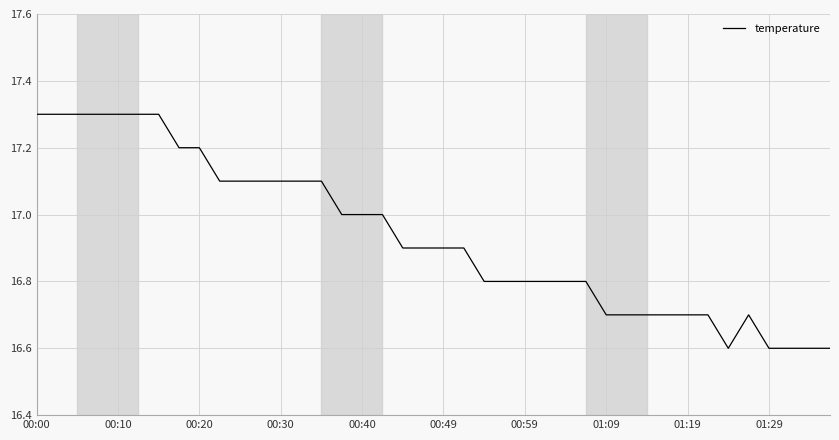

Reading left to right, list all the values displayed in this chart.

17.3	17.3	17.3	17.3	17.3	17.3	17.3	17.2	17.2	17.1	17.1	17.1	17.1	17.1	17.1	17.0	17.0	17.0	16.9	16.9	16.9	16.9	16.8	16.8	16.8	16.8	16.8	16.8	16.7	16.7	16.7	16.7	16.7	16.7	16.6	16.7	16.6	16.6	16.6	16.6